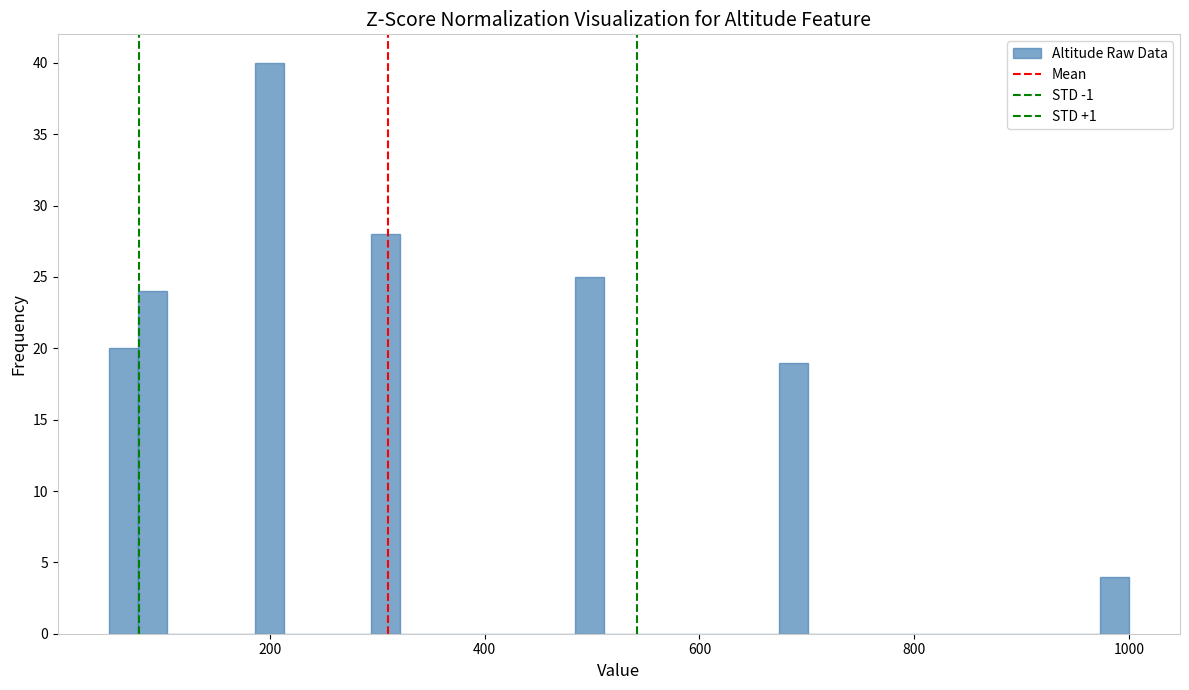

Around what value on the x-axis is the tallest bar? Give the approximate position of its centre, as read against the axis.

200